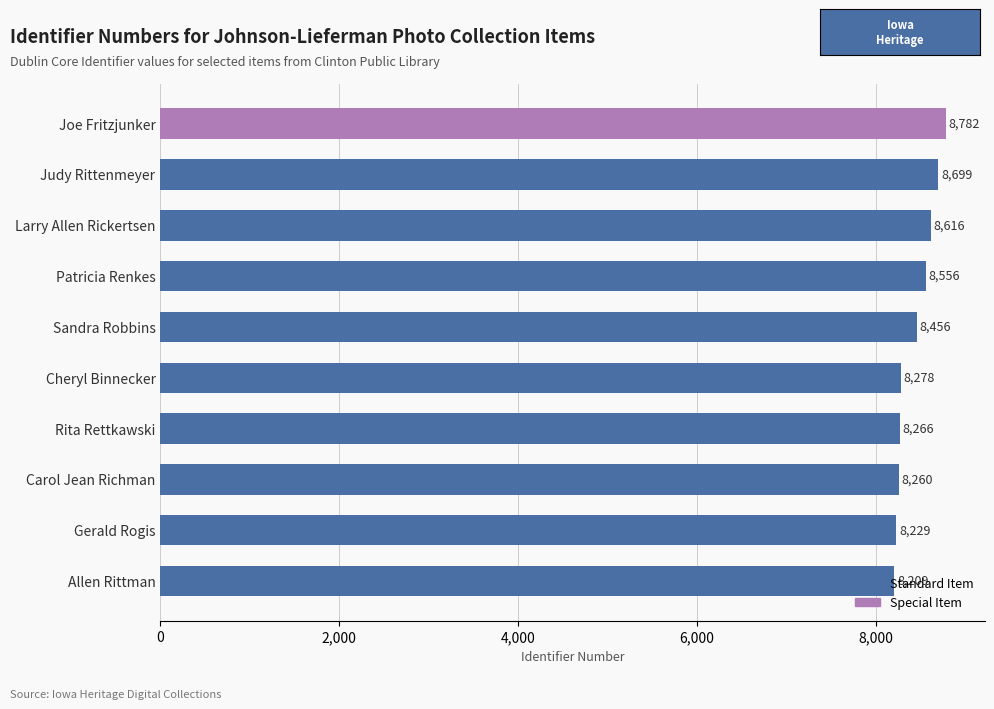

At which category does the chart reach its peak across all series?

Joe Fritzjunker